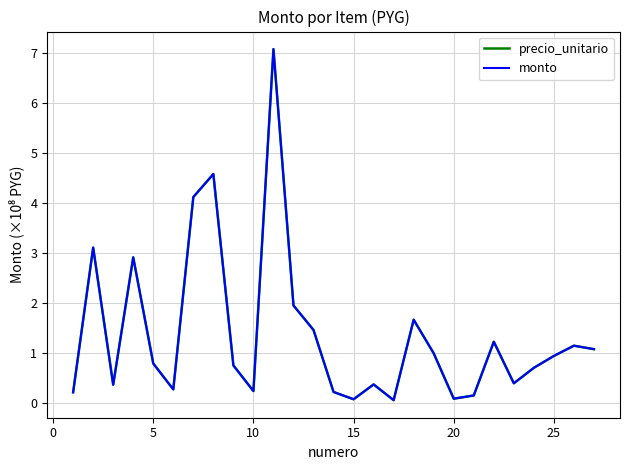

Does the chart have visible grid lines?

Yes